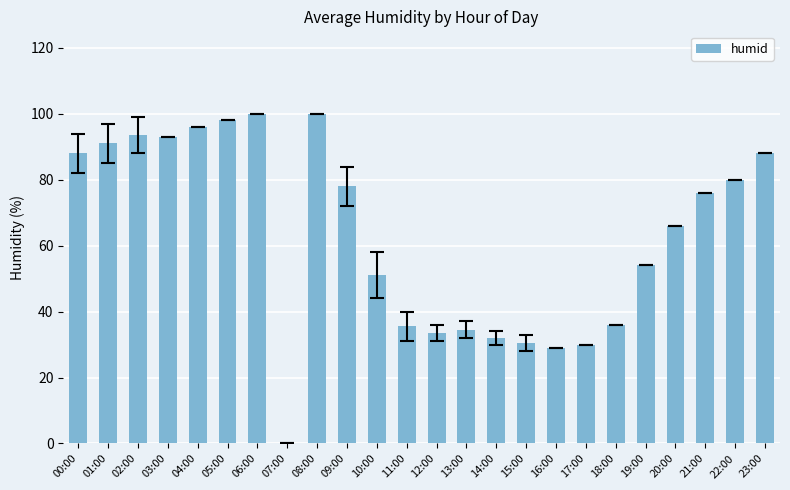

How many positive values are there?

23